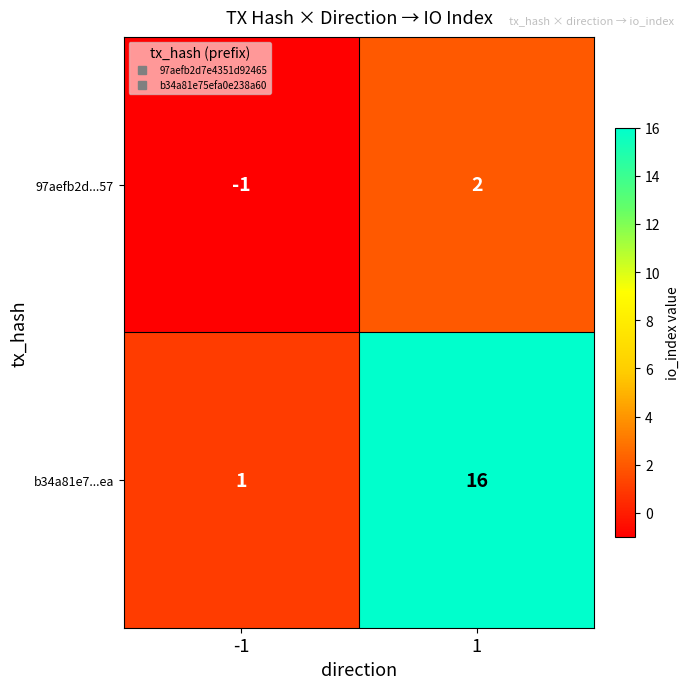

Which category has the highest value across all series?

1